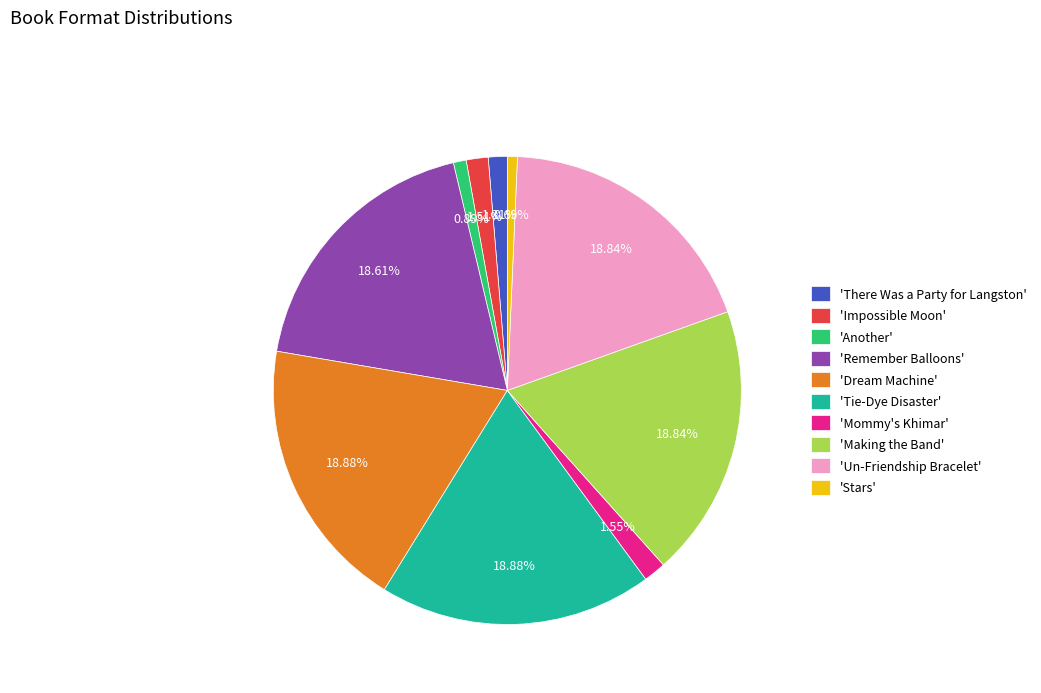

Is there any slice that represents more than half of the pie?

No